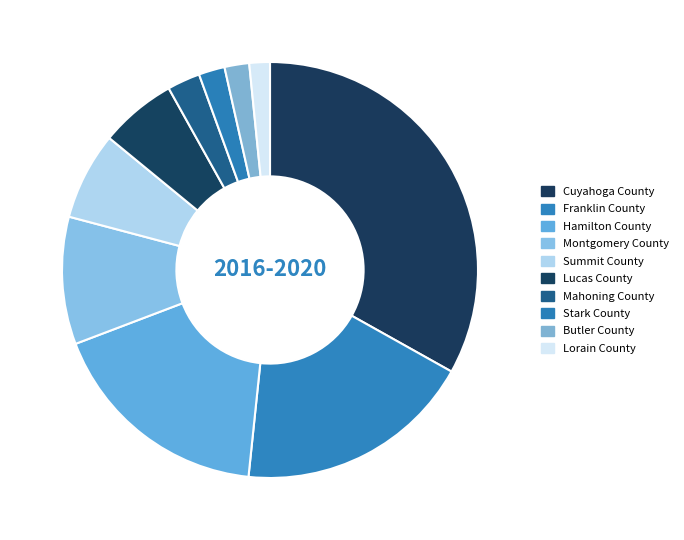

How many segments does this pie chart have?

10